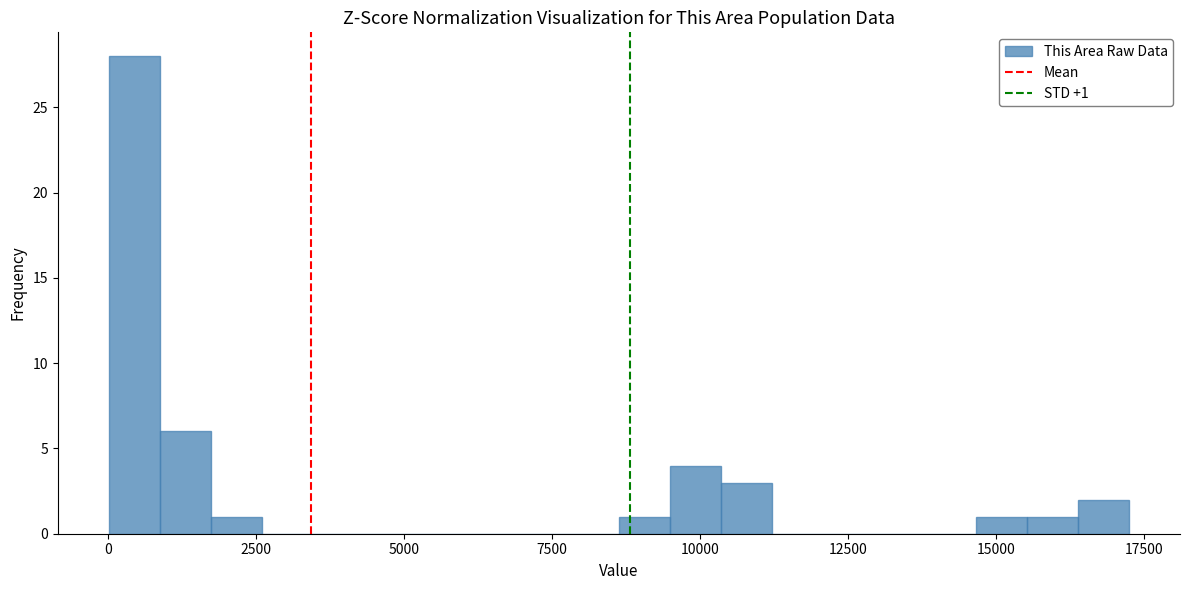

Read against the x-axis, roughly where is the centre of the tallest bar?

500